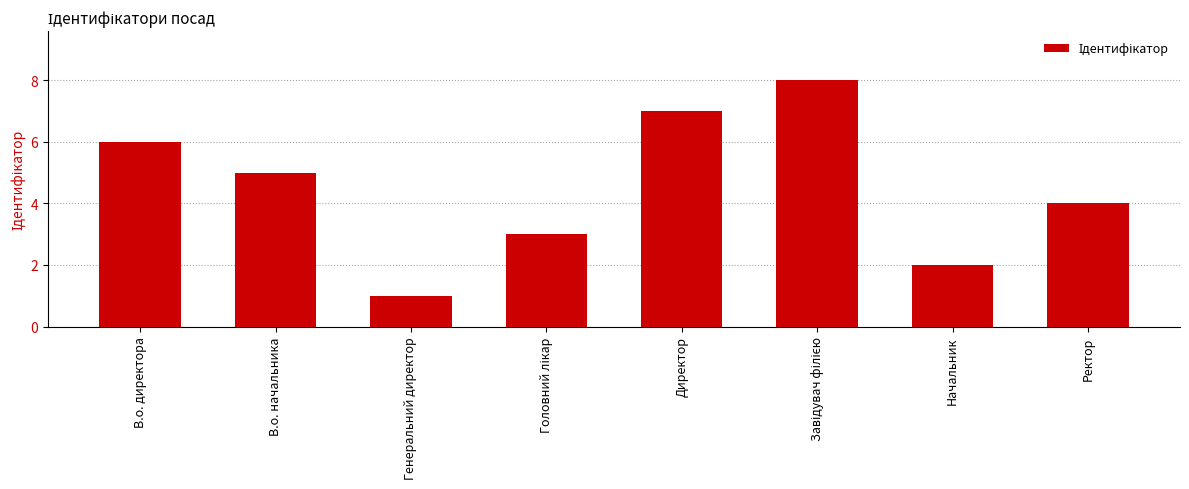

Where does the data first go above 5?

В.о. директора